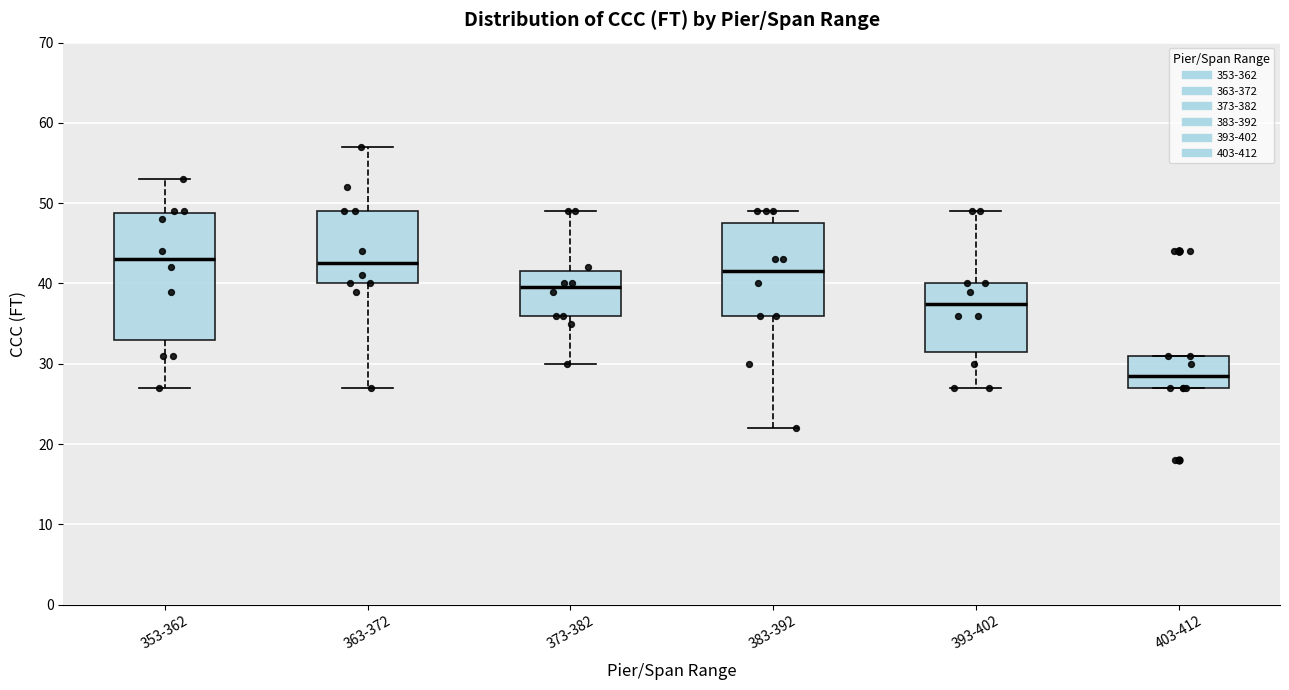

Which box's median line is the lowest?

403-412